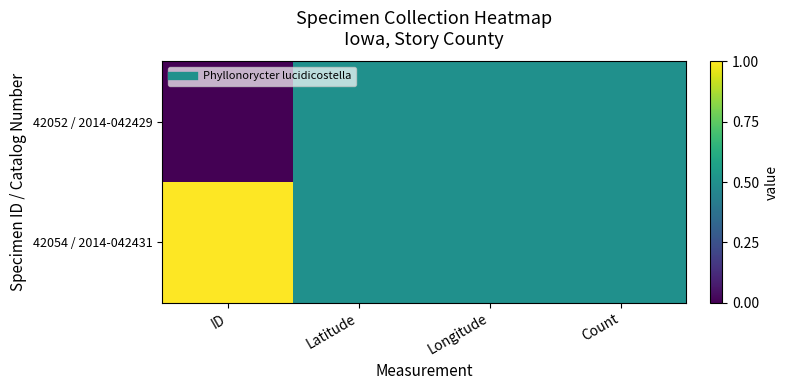

Reading left to right, list all the values displayed in this chart.

42052 / 2014-042429: ID=0.0	Latitude=0.5	Longitude=0.5	Count=0.5
42054 / 2014-042431: ID=1.0	Latitude=0.5	Longitude=0.5	Count=0.5